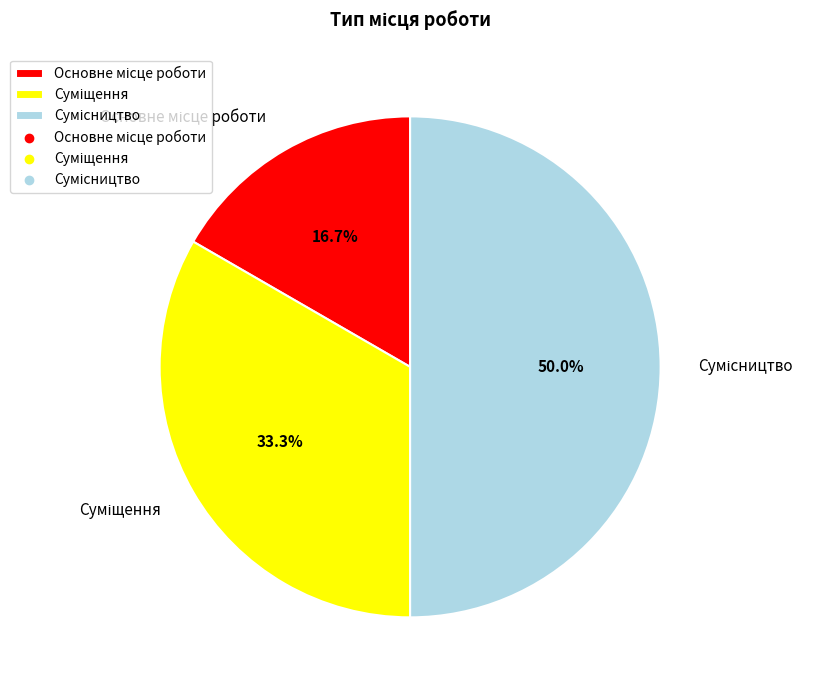

What percentage is NOT represented by Основне місце роботи?

83.3%